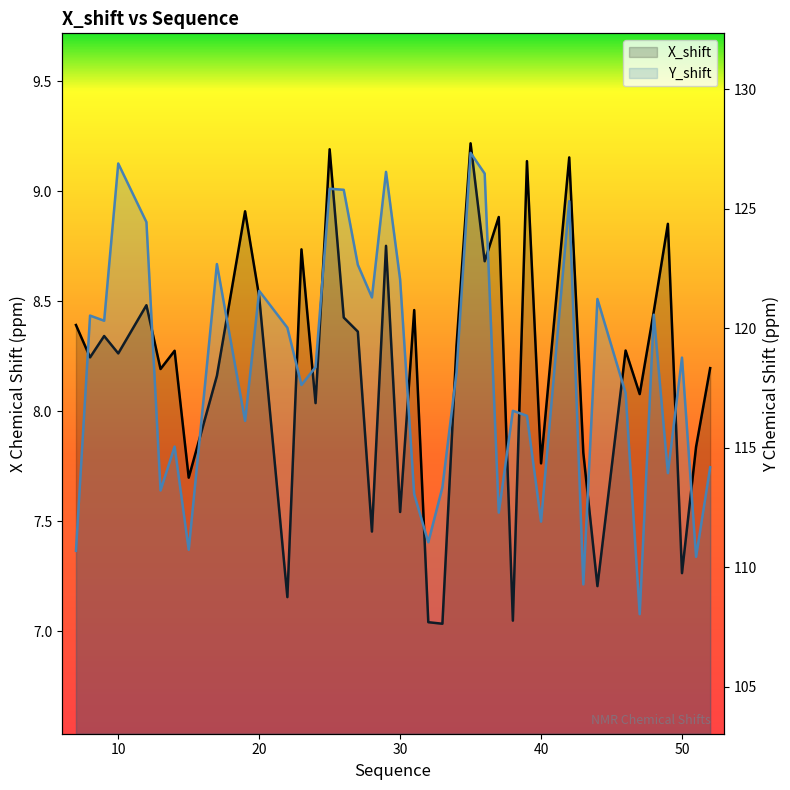

How many interior local peaks does the X_shift series have?

14